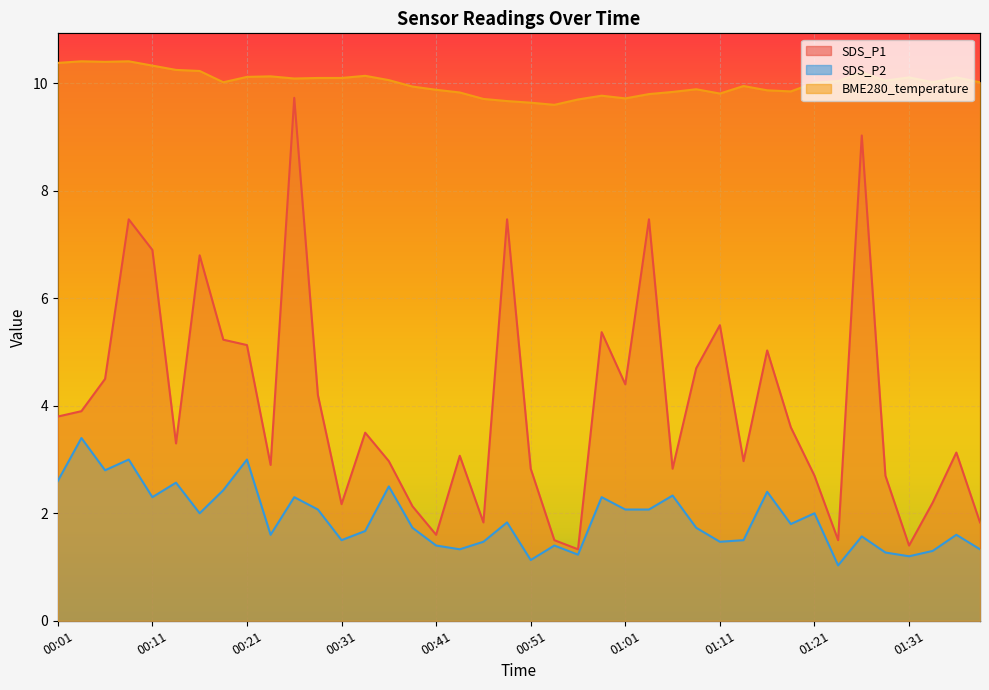

What is the maximum value shown in the chart?

10.4